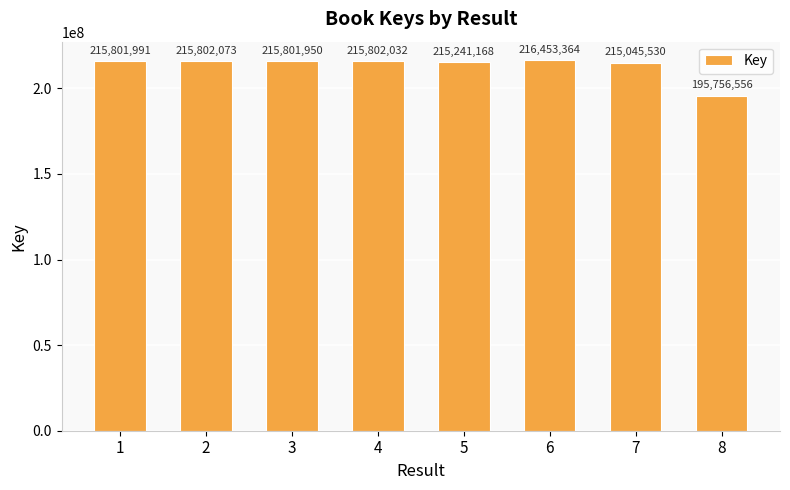

What is the difference between the values at 6 and 1?

651373